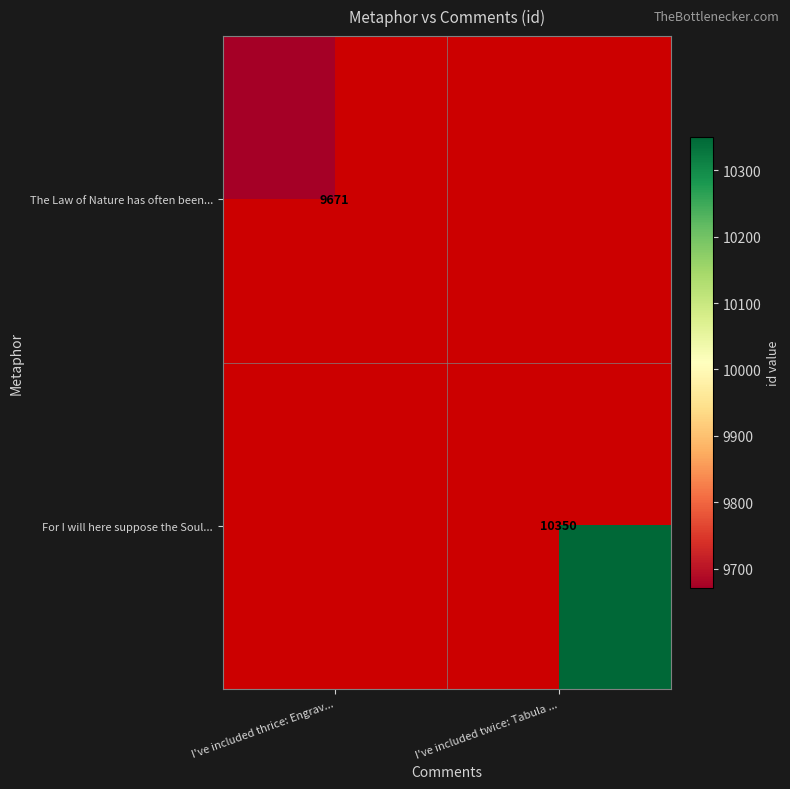

True or false: For I will here suppose the Soul... has a value of 10350 at I've included twice: Tabula ....

True